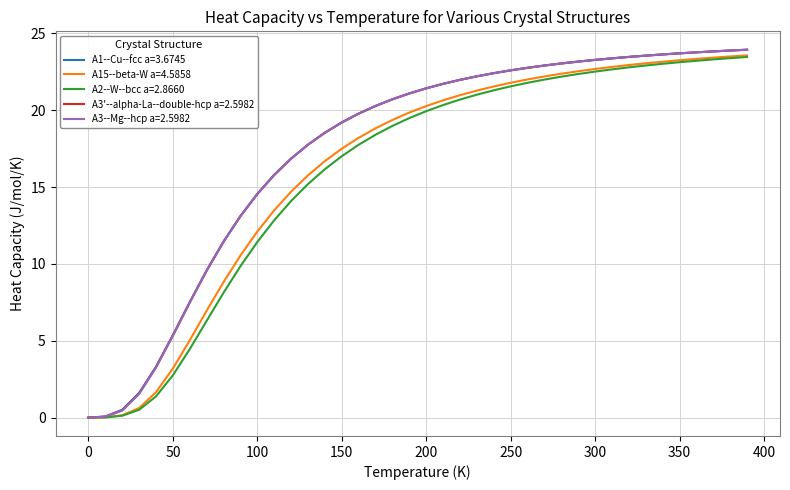

What is the greatest value displayed?

23.9